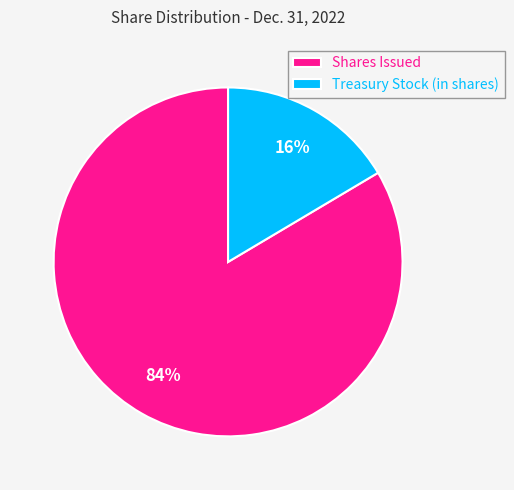

Which slice is the largest?

Shares Issued